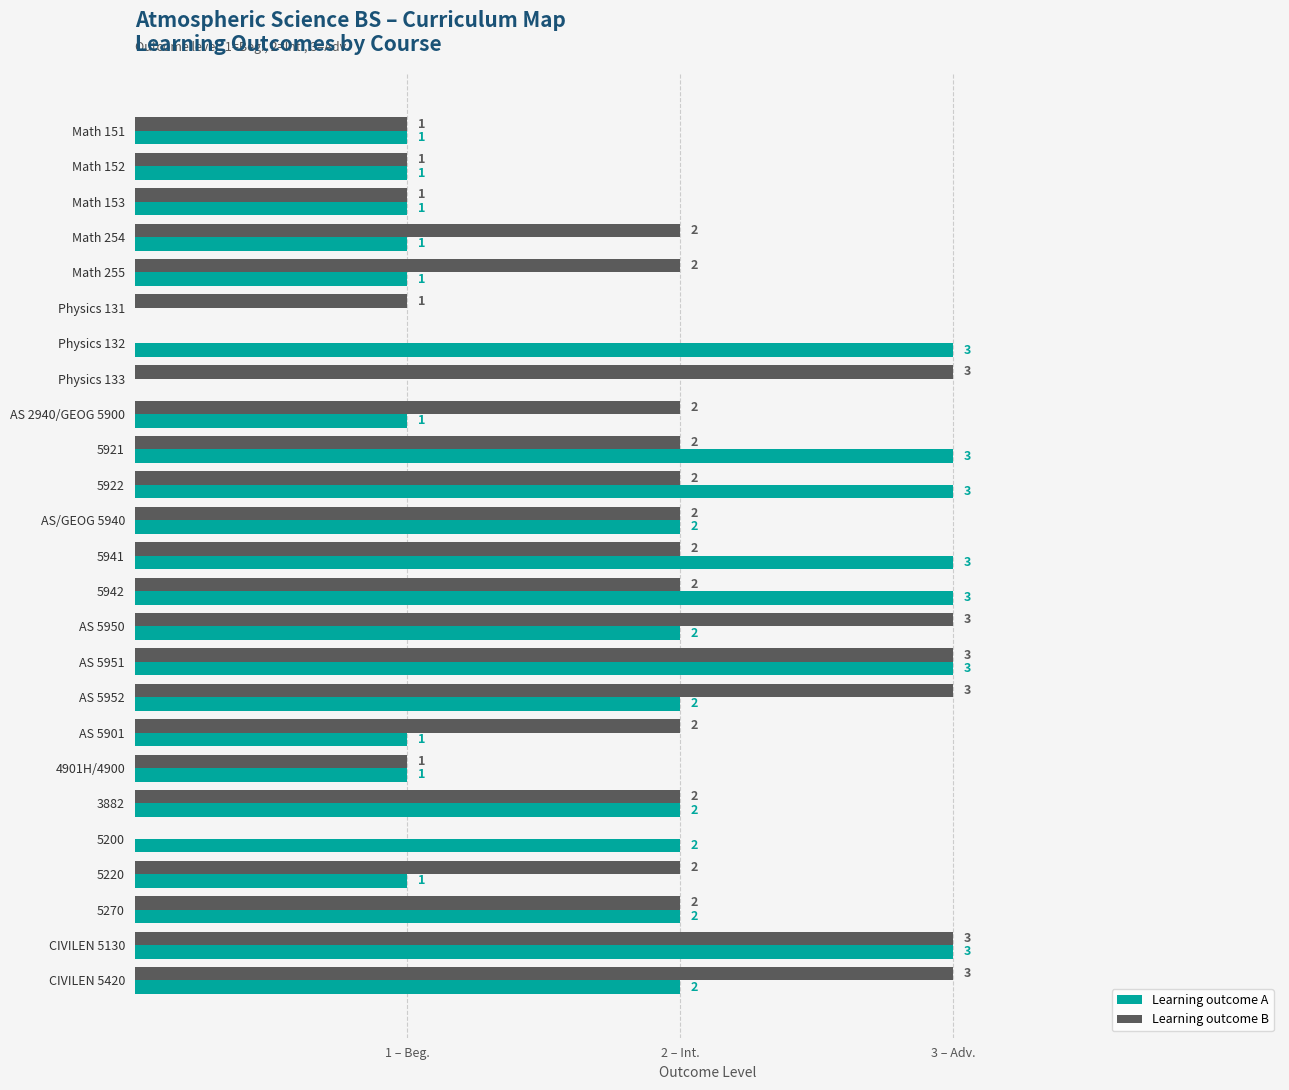

What are all the series names shown in the legend?

Learning outcome A, Learning outcome B